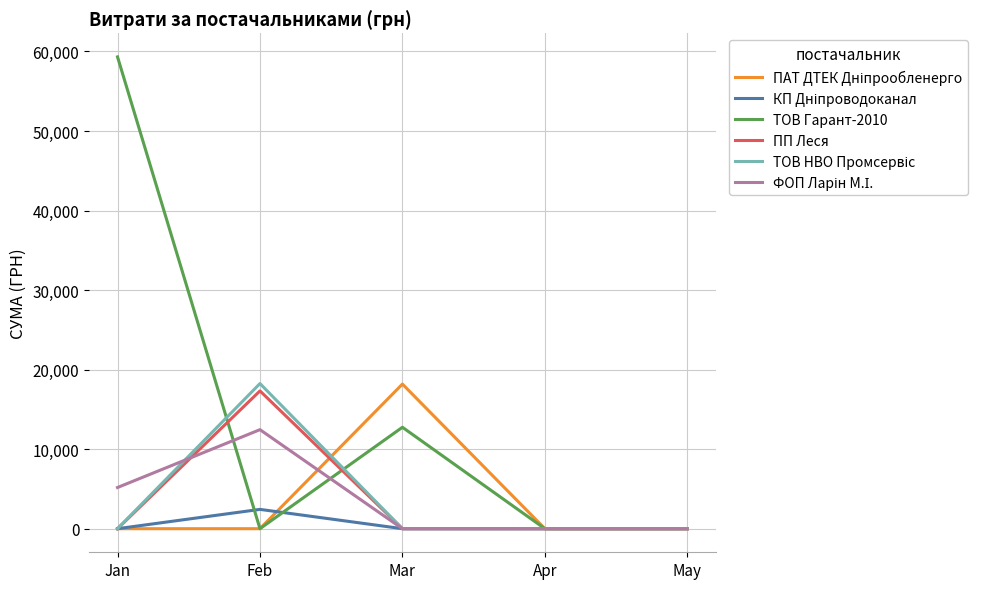

The ТОВ Гарант-2010 series shows 0.0 at Apr. True or false?

True